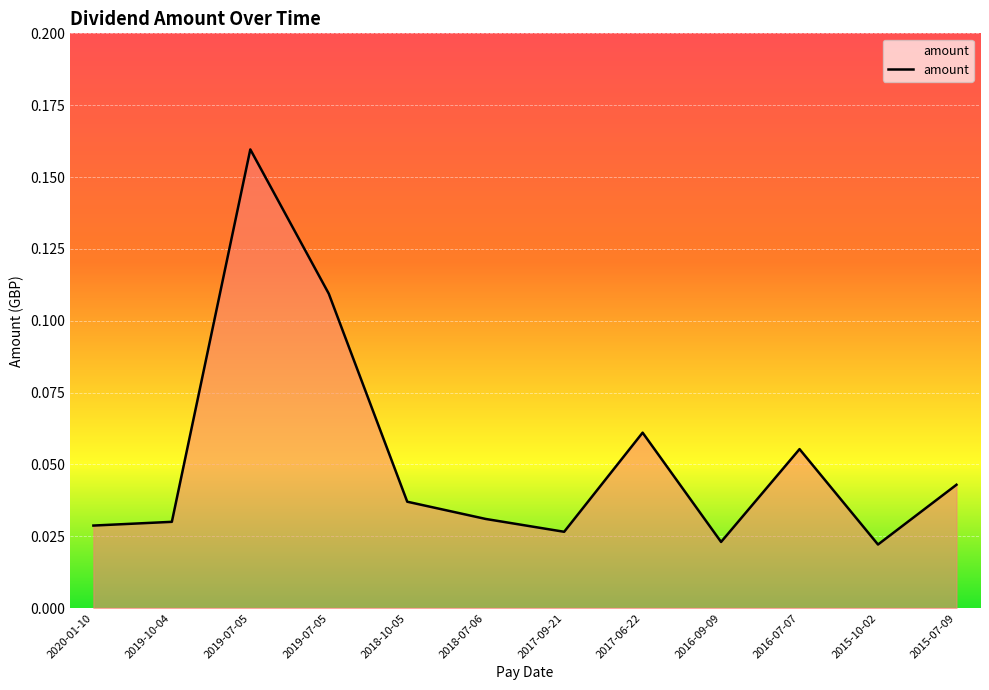

Reading right to left, list all the values displayed in this chart.

2015-07-09=0.0	2015-10-02=0.0	2016-07-07=0.1	2016-09-09=0.0	2017-06-22=0.1	2017-09-21=0.0	2018-07-06=0.0	2018-10-05=0.0	2019-07-05=0.1	2019-07-05=0.2	2019-10-04=0.0	2020-01-10=0.0